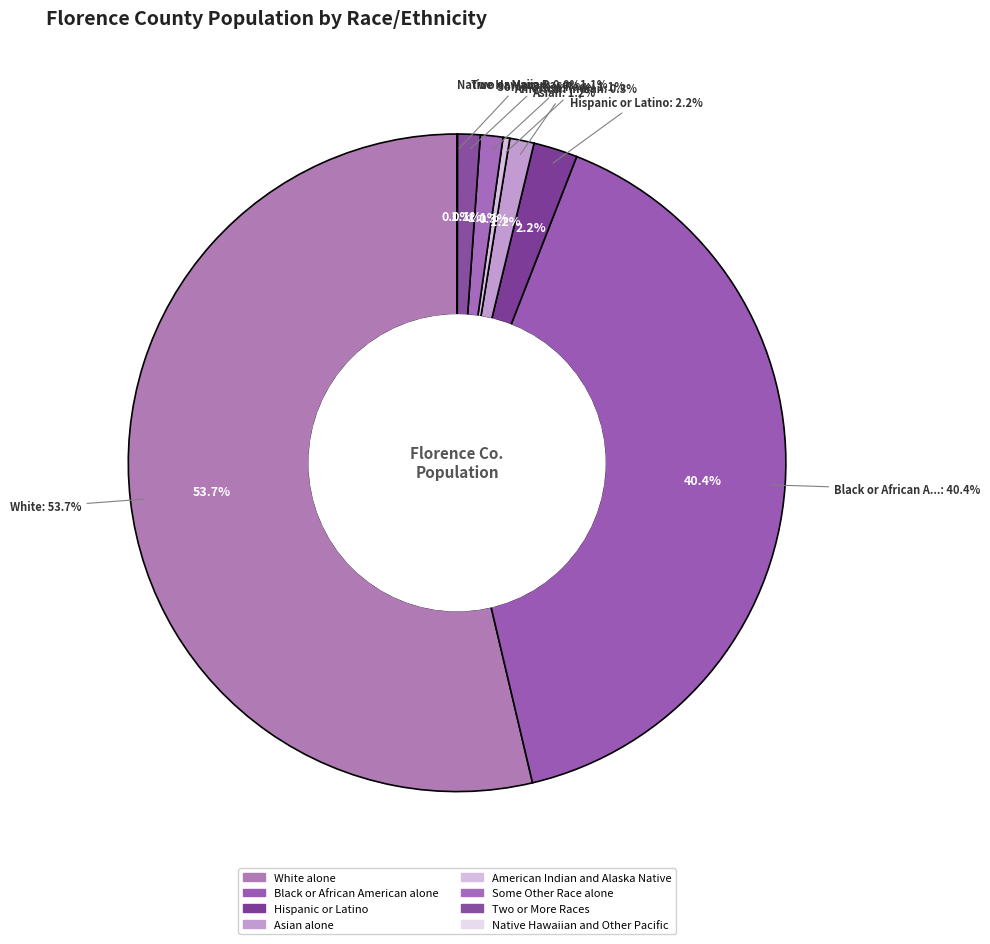

Between Black or African American alone and White alone, which is larger?

White alone